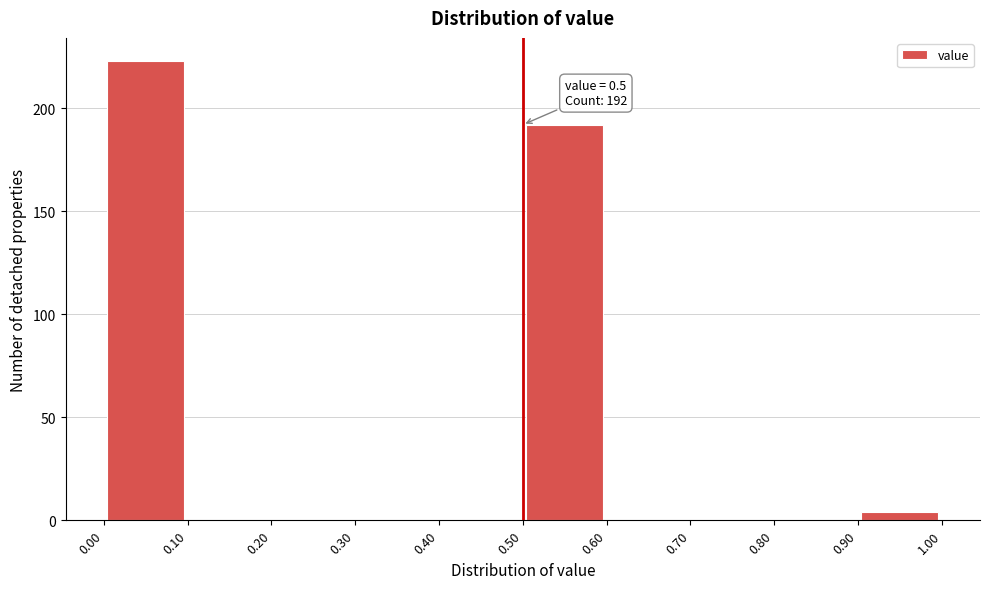

Over which range of the x-axis is the bar tallest?

0.00 to 0.10